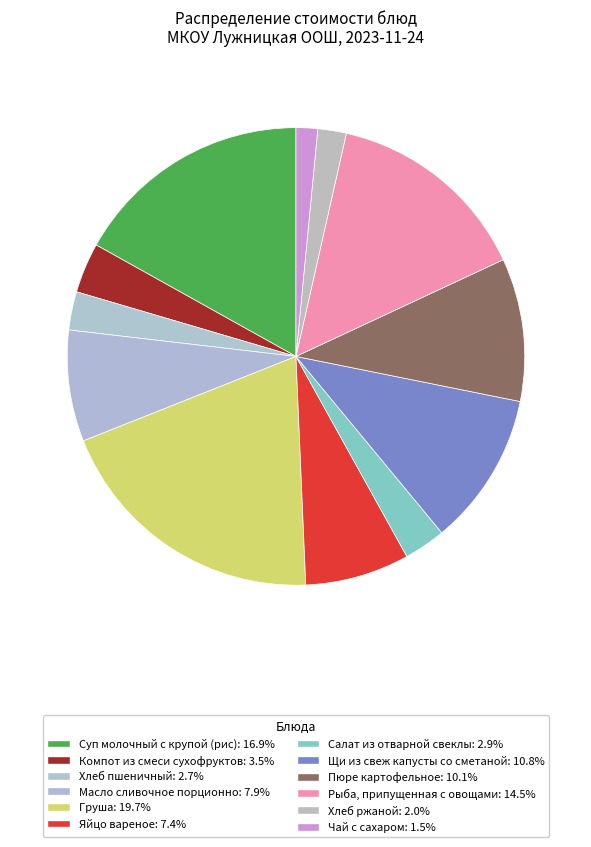

How many segments does this pie chart have?

12